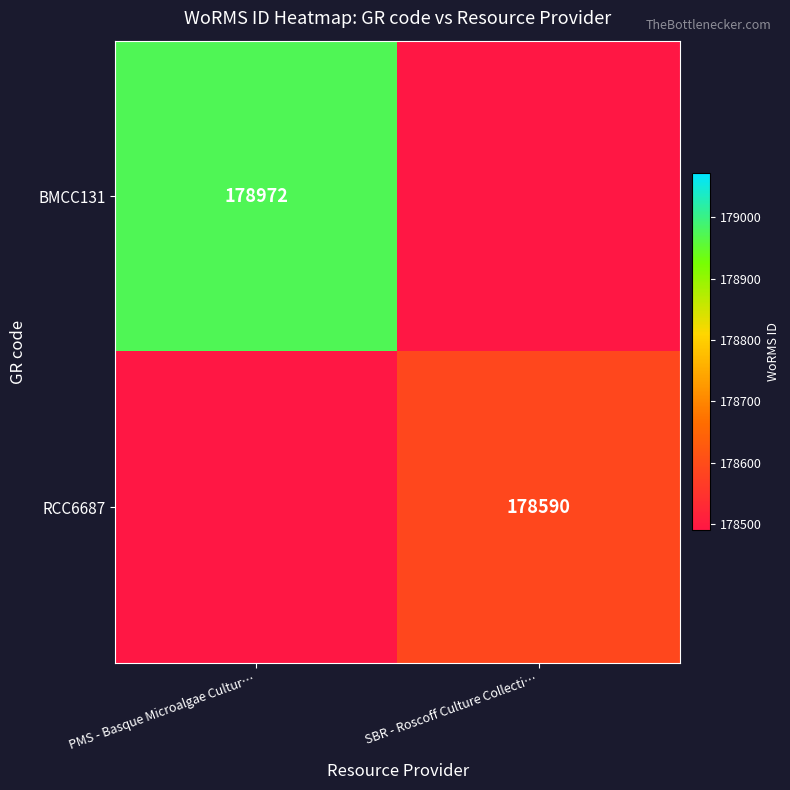

At which category is the sum across all series the highest?

PMS - Basque Microalgae Cultur…